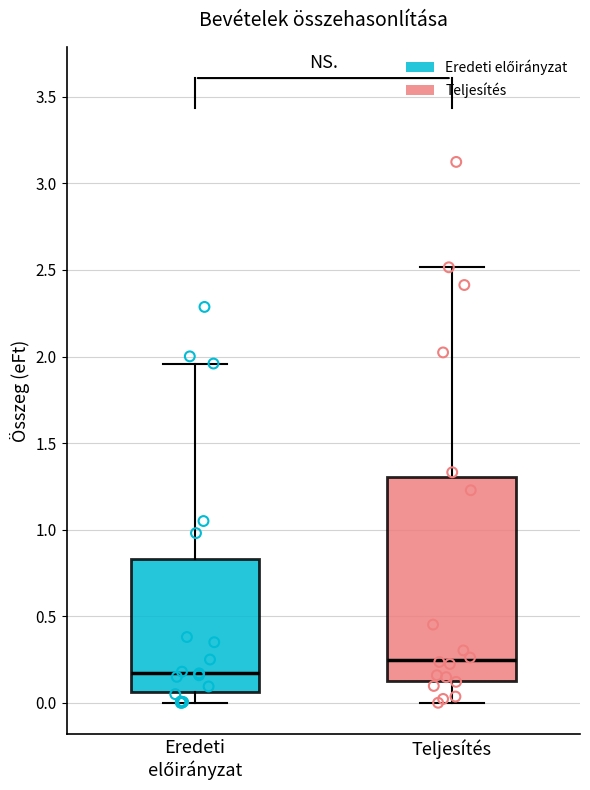

Reading left to right, read every box against the y-axis: the position of its median line, the range the box covers, and the ends of its whiskers. The values are not printed on the chart, so give them approximately, as read against the axis.

Eredeti előirányzat: median 0.20, box 0.05 to 0.85, whiskers 0.00 to 1.95
Teljesítés: median 0.25, box 0.15 to 1.30, whiskers 0.00 to 2.50